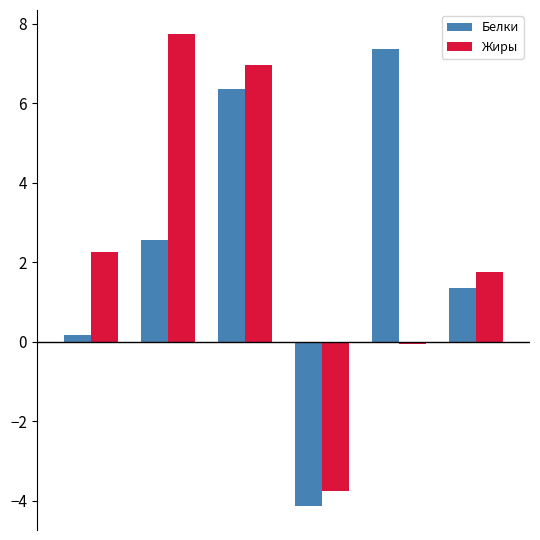

What is the smallest value displayed?

-4.1